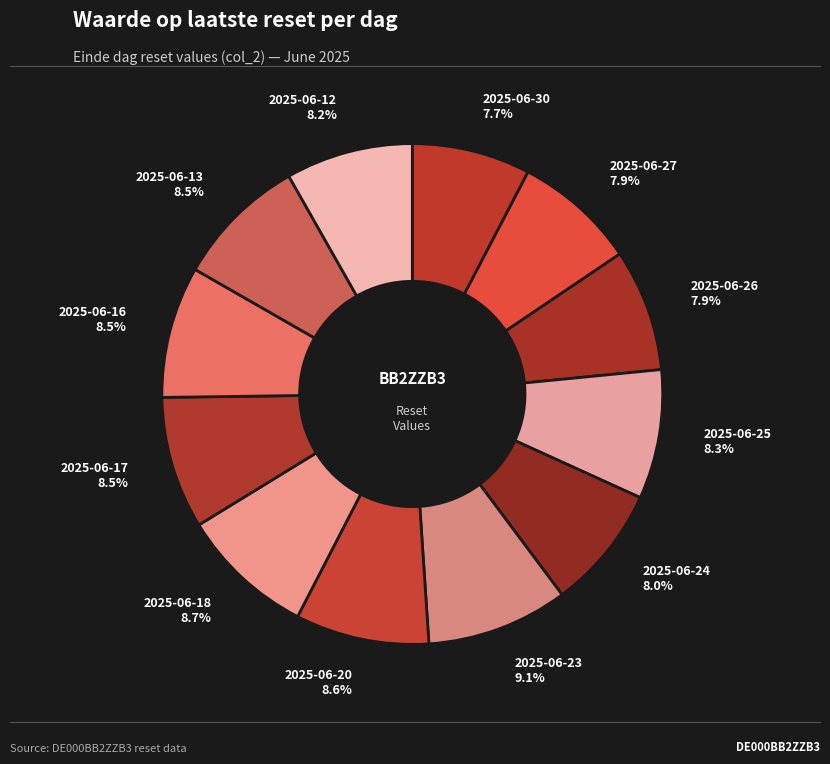

What is the ratio of the value at 2025-06-20 to the value at 2025-06-18?

1.0